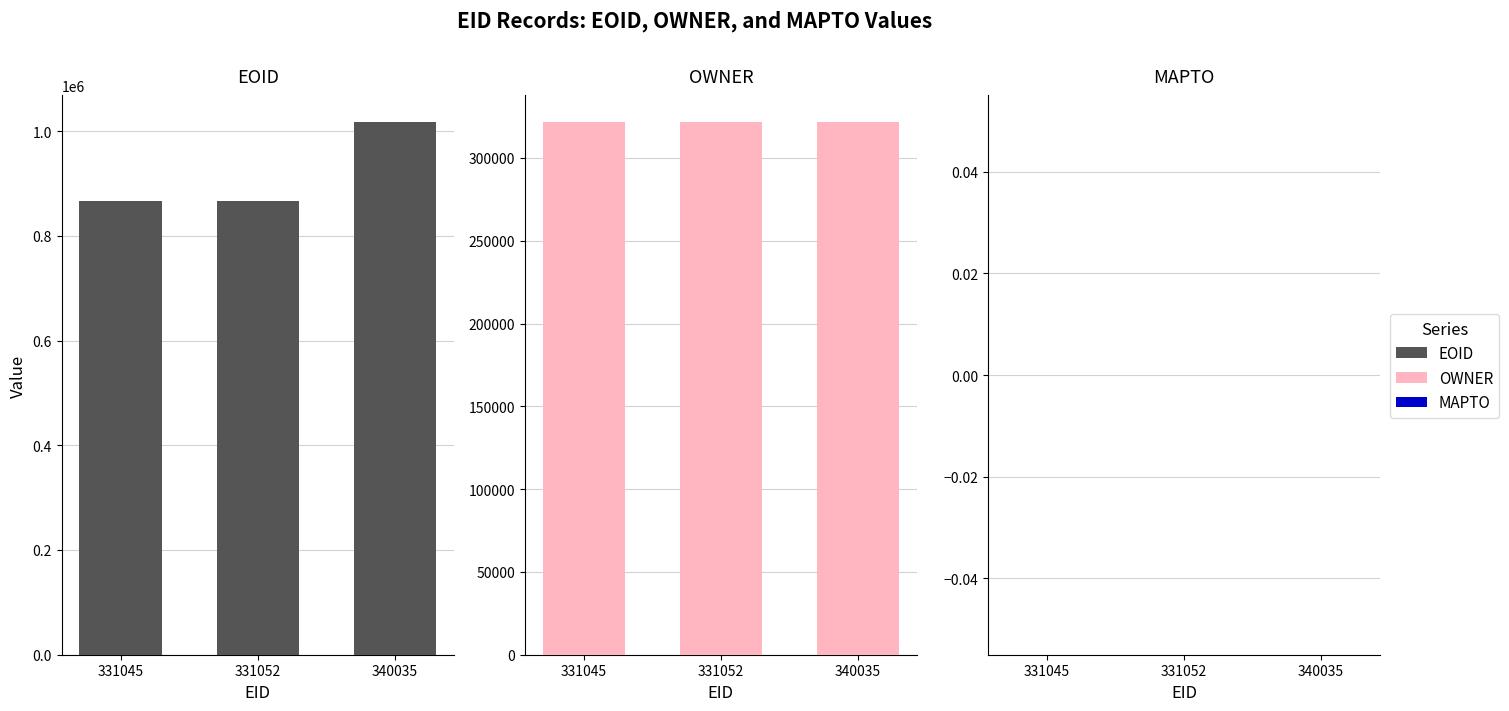

What is the maximum value for EOID?

1017140